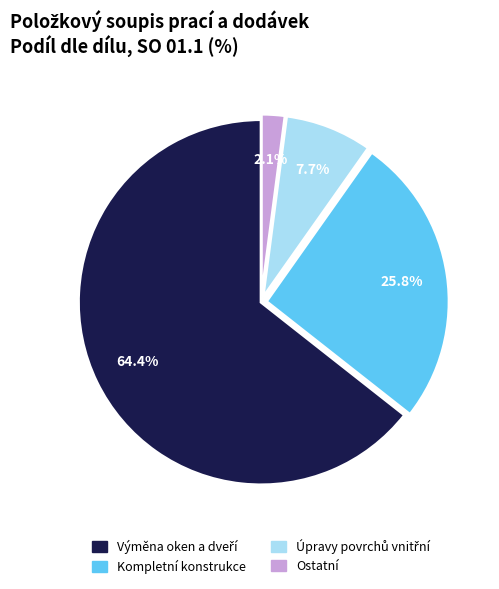

Does any single category account for the majority?

Yes